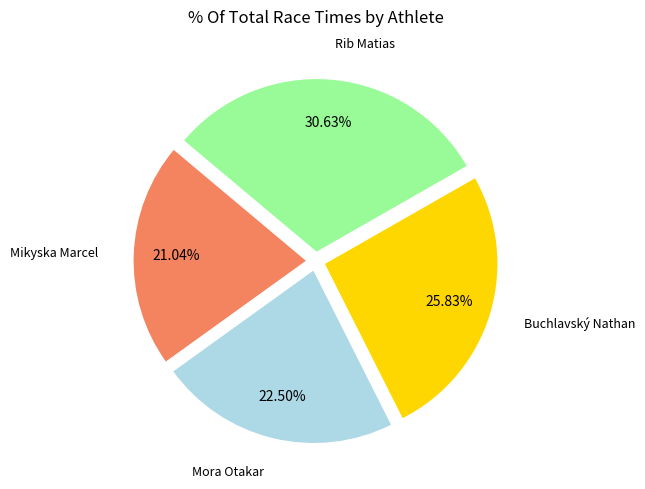

Approximately how many times larger is the value at Mikyska Marcel compared to Mora Otakar?

0.9